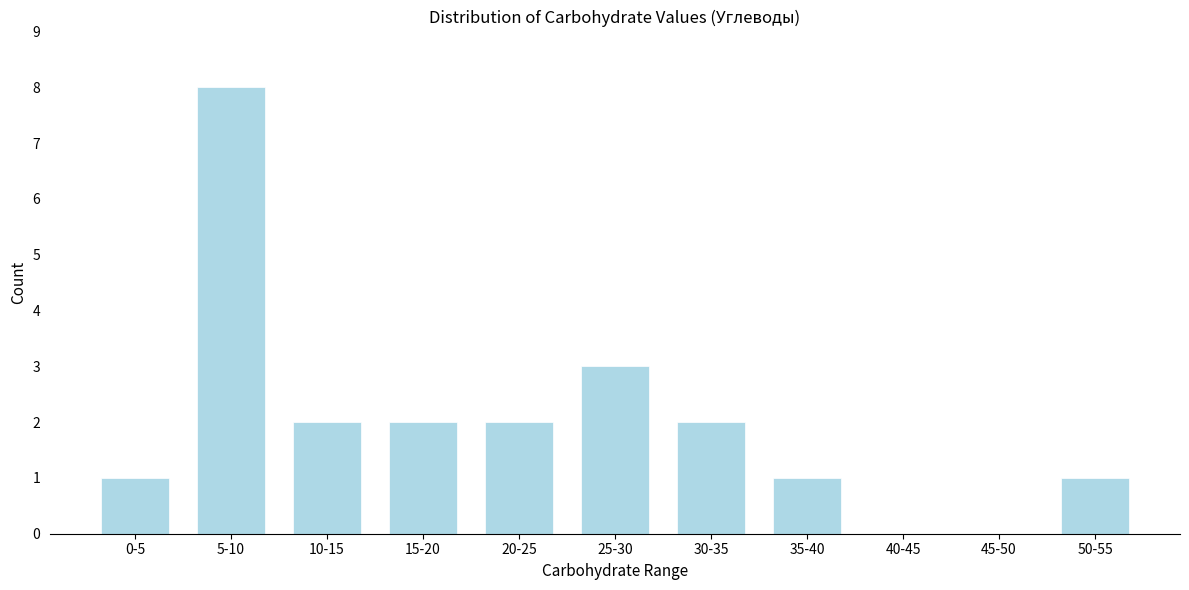

Reading left to right, extract all data points from this chart.

0-5=1	5-10=8	10-15=2	15-20=2	20-25=2	25-30=3	30-35=2	35-40=1	40-45=0	45-50=0	50-55=1